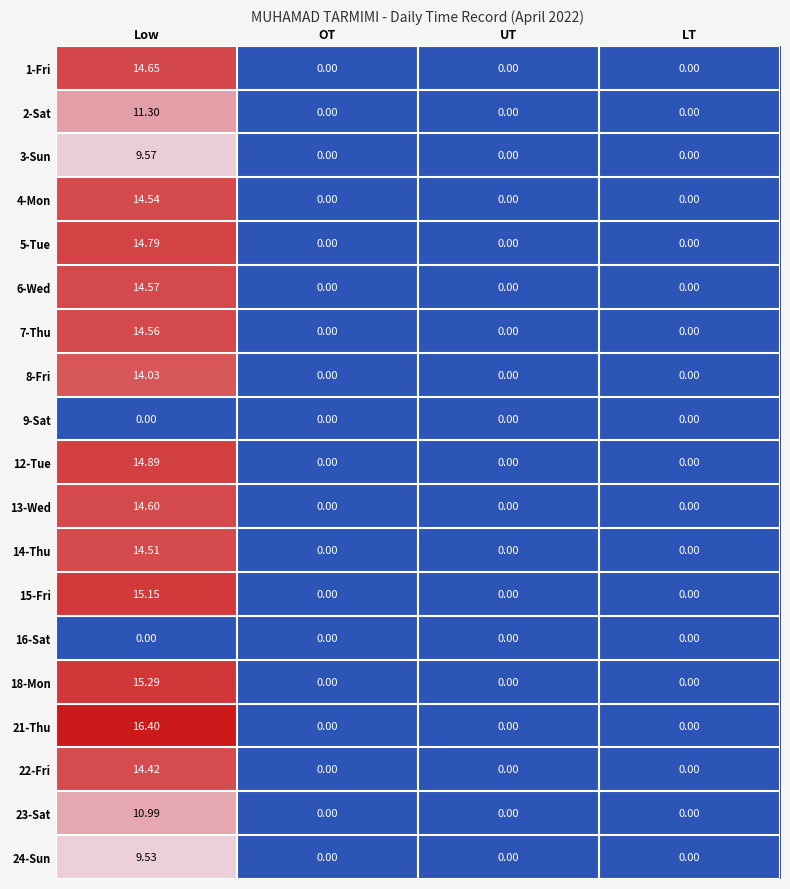

At how many categories does at least one series exceed 16?

1